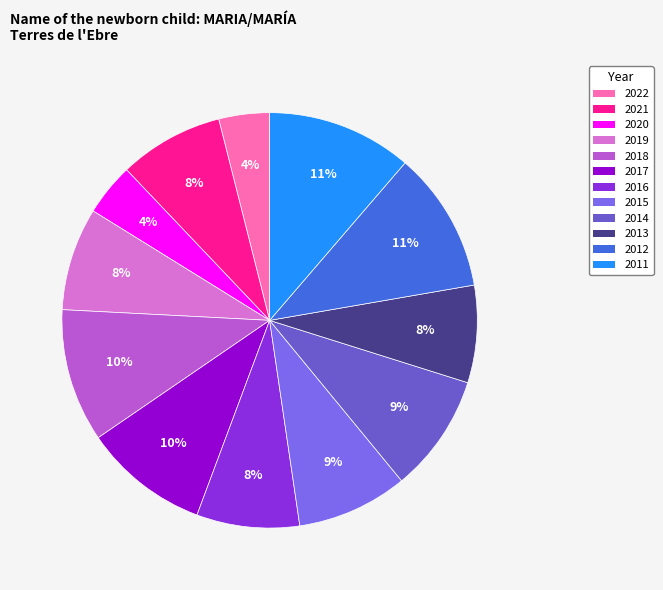

Count the number of slices in the pie.

12